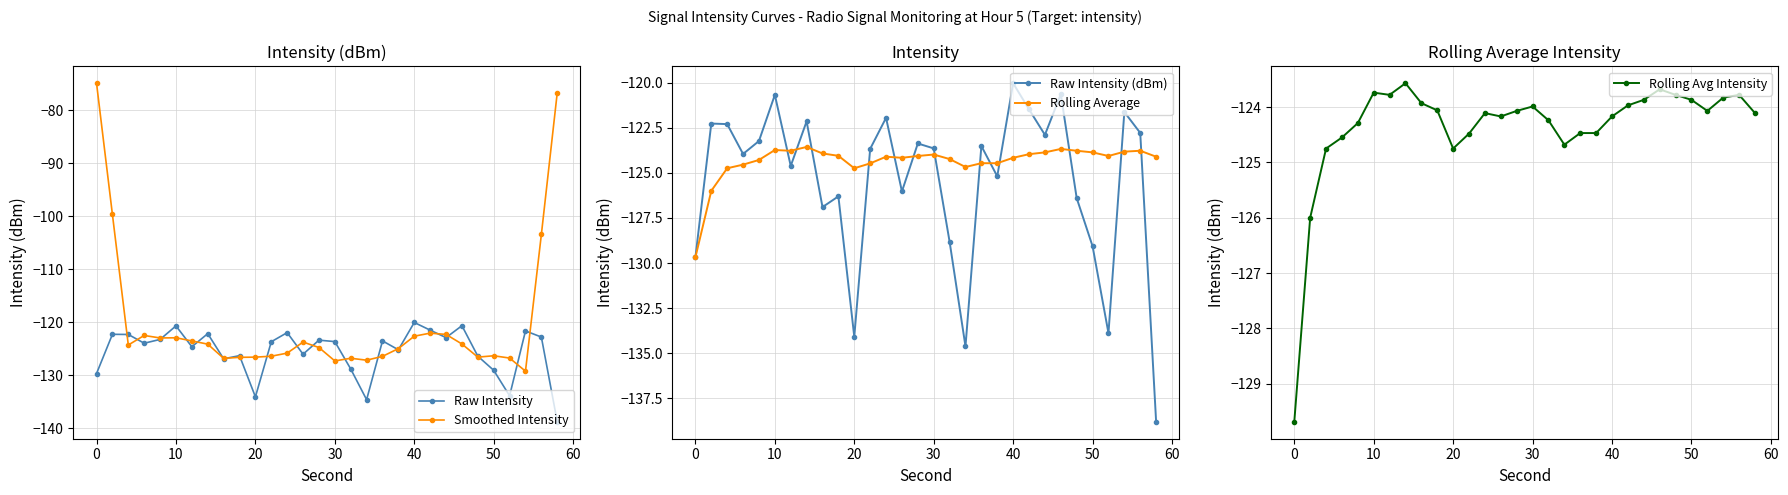

After their last crossing, which series has the higher values: Smoothed Intensity or Raw Intensity?

Smoothed Intensity